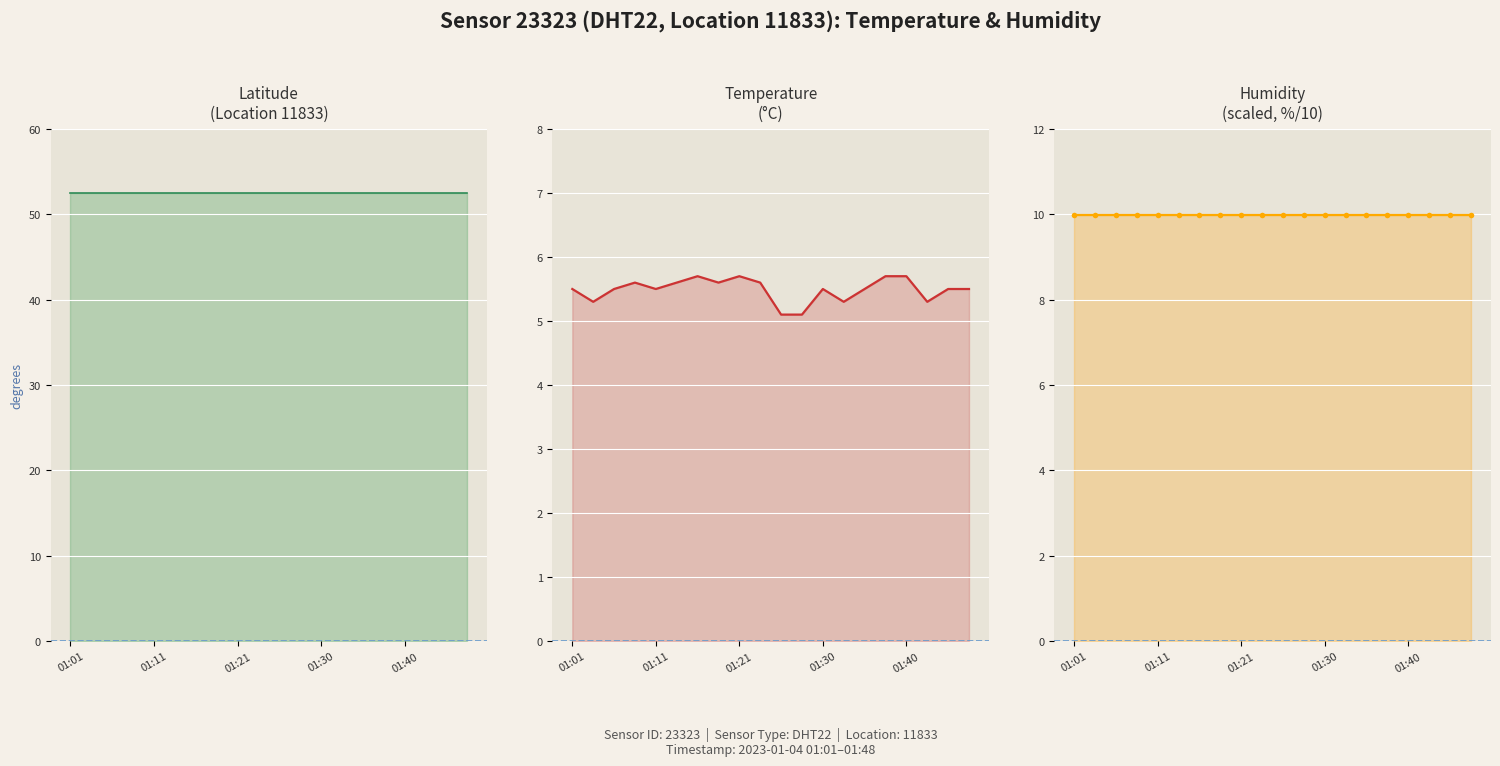

Which has a higher value, 16 or 10?

16